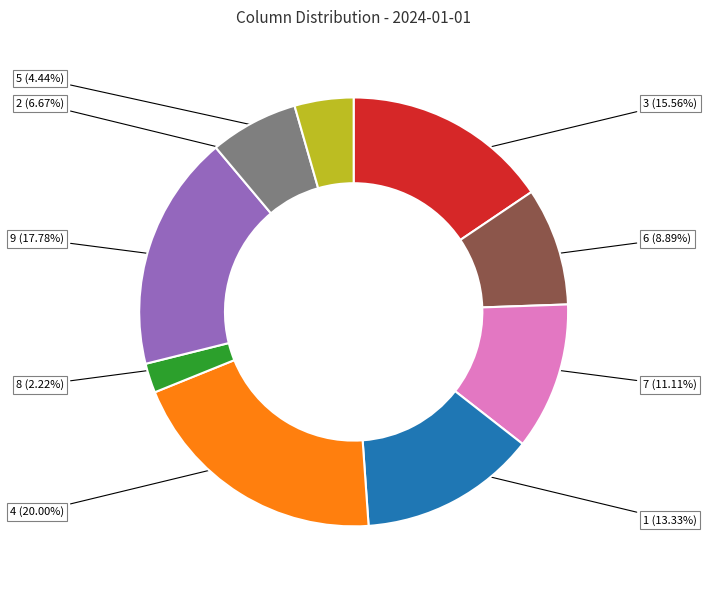

Rank the categories by value from highest to lowest.

4, 9, 3, 1, 7, 6, 2, 5, 8